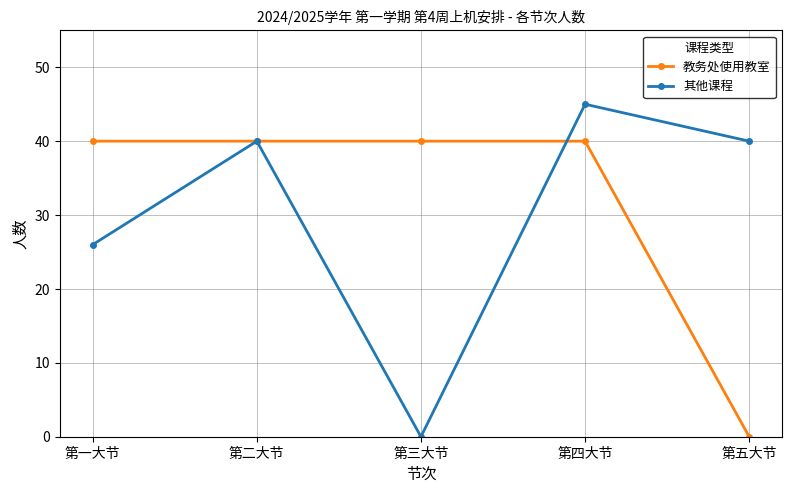

Does the chart have visible grid lines?

Yes